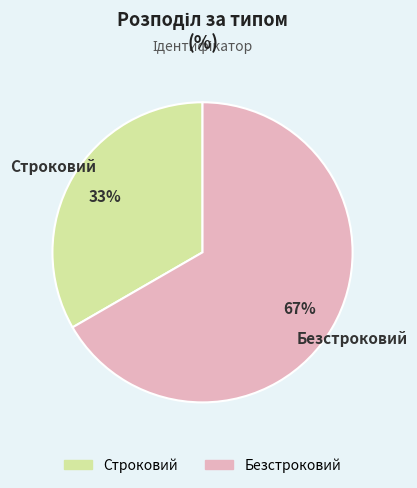

The Строковий slice represents 27% of the pie. True or false?

False